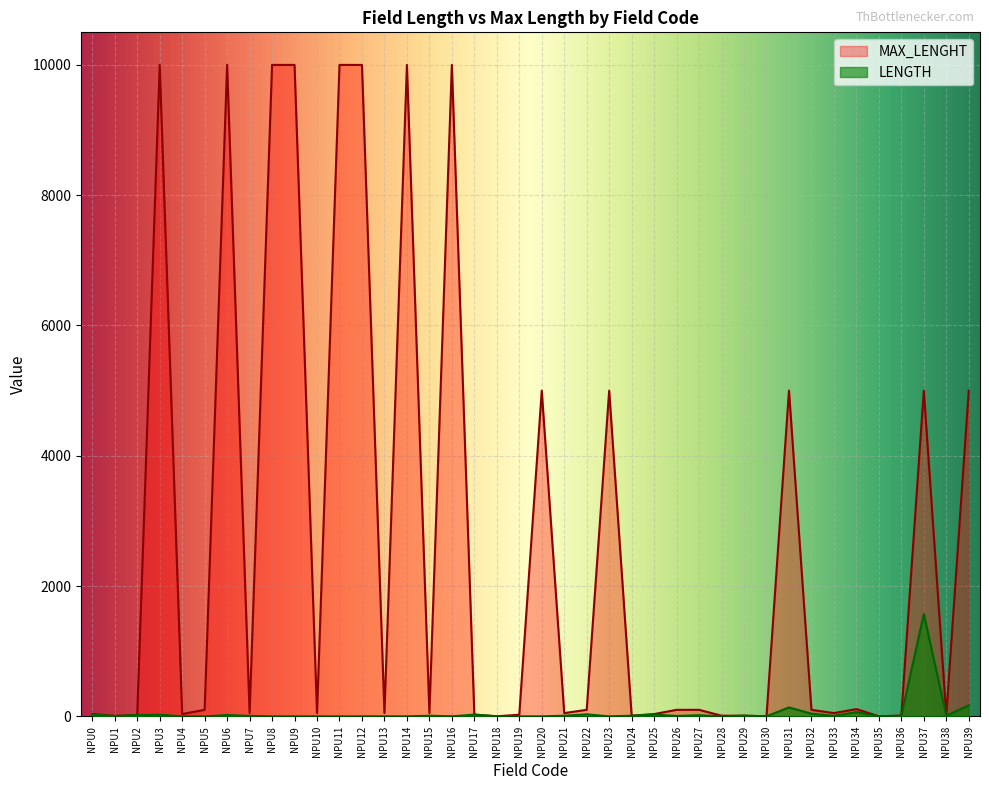

Rank the series by their maximum value, from lowest to highest.

LENGTH, MAX_LENGHT